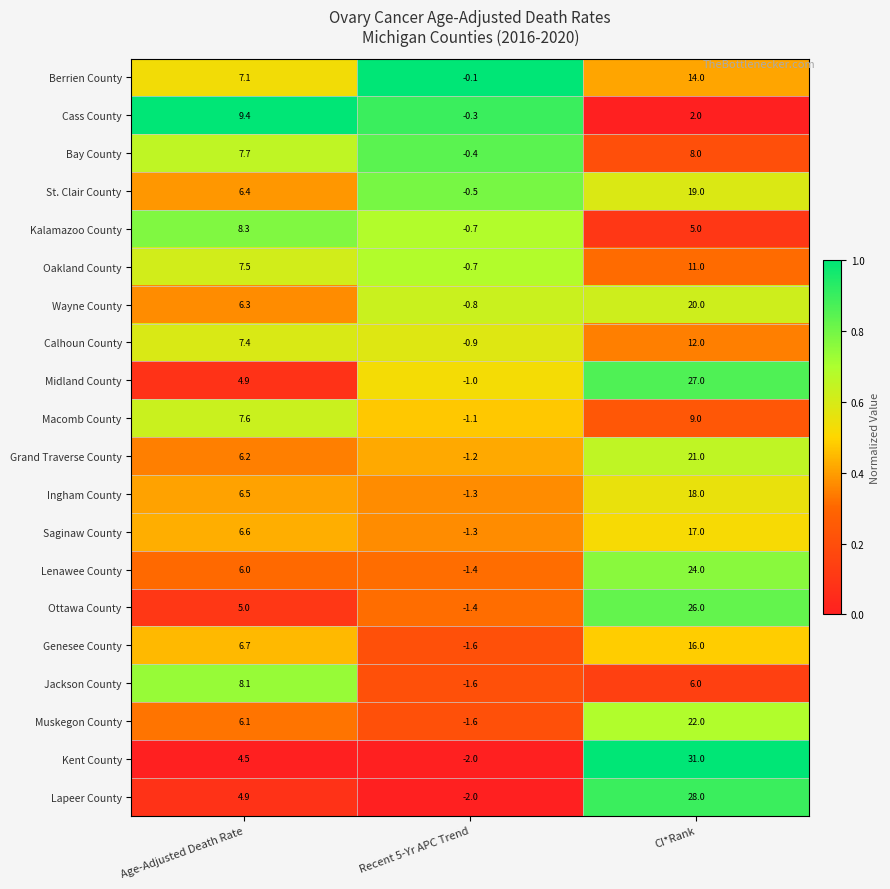

Which series has the largest total across all categories?

Kent County